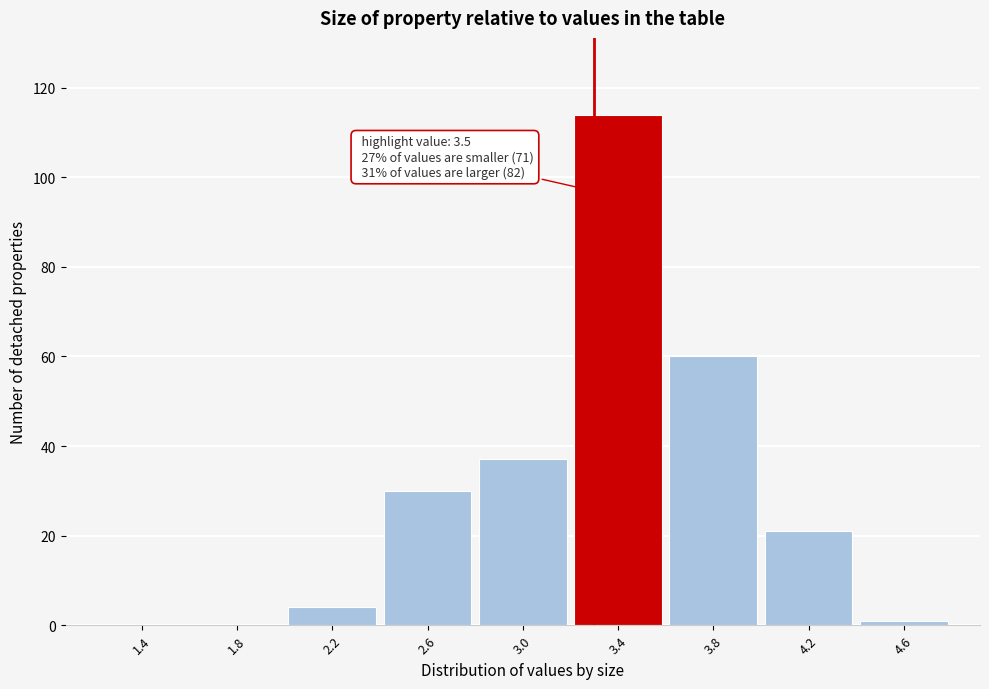

True or false: the data shows 1 at 4.6.

True